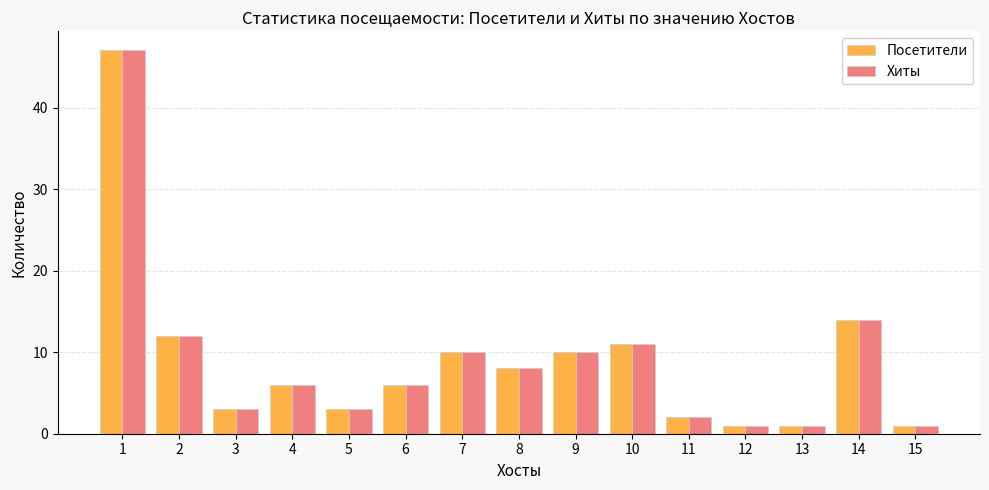

Is it true that Посетители equals 3 at 5?

True